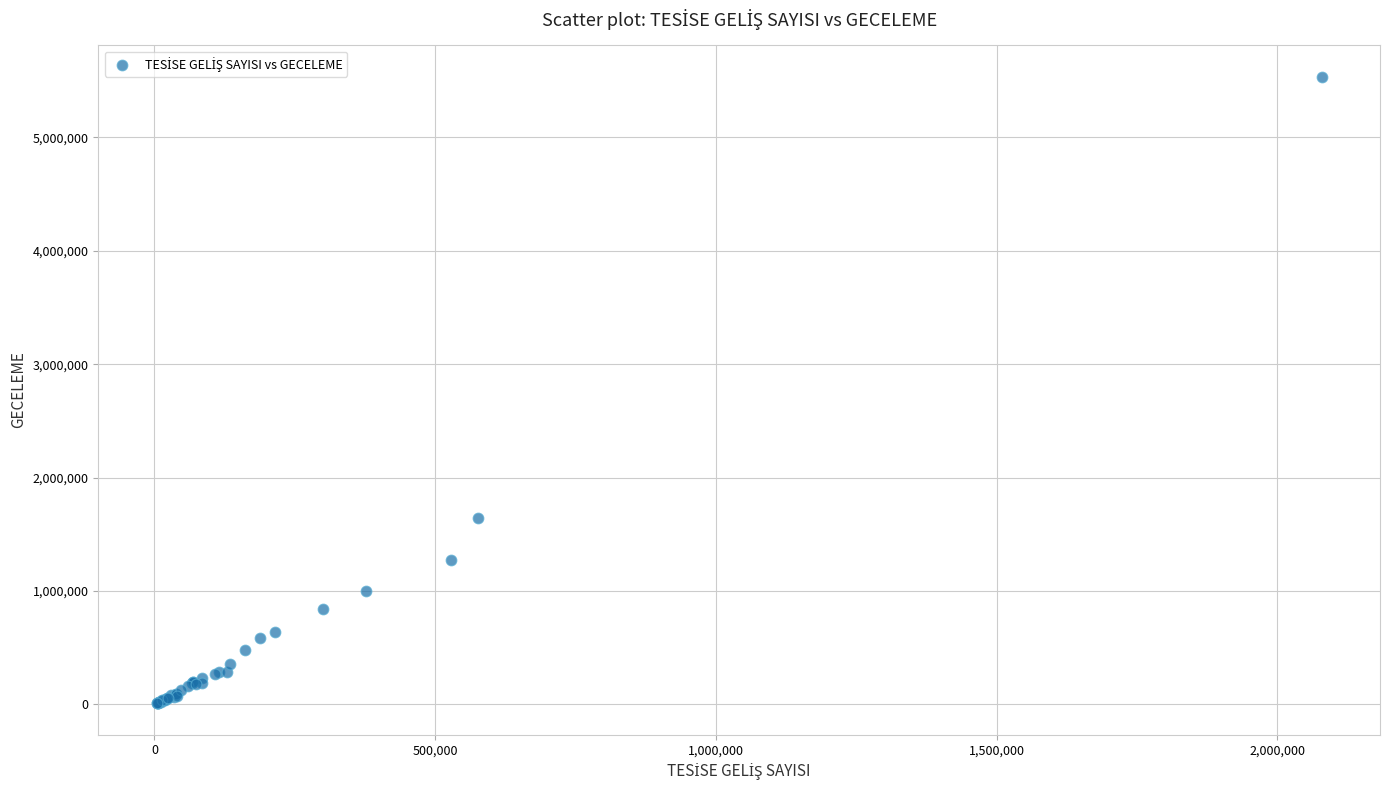

What Y value in the scatter plot is closest to 2772305?

1643041